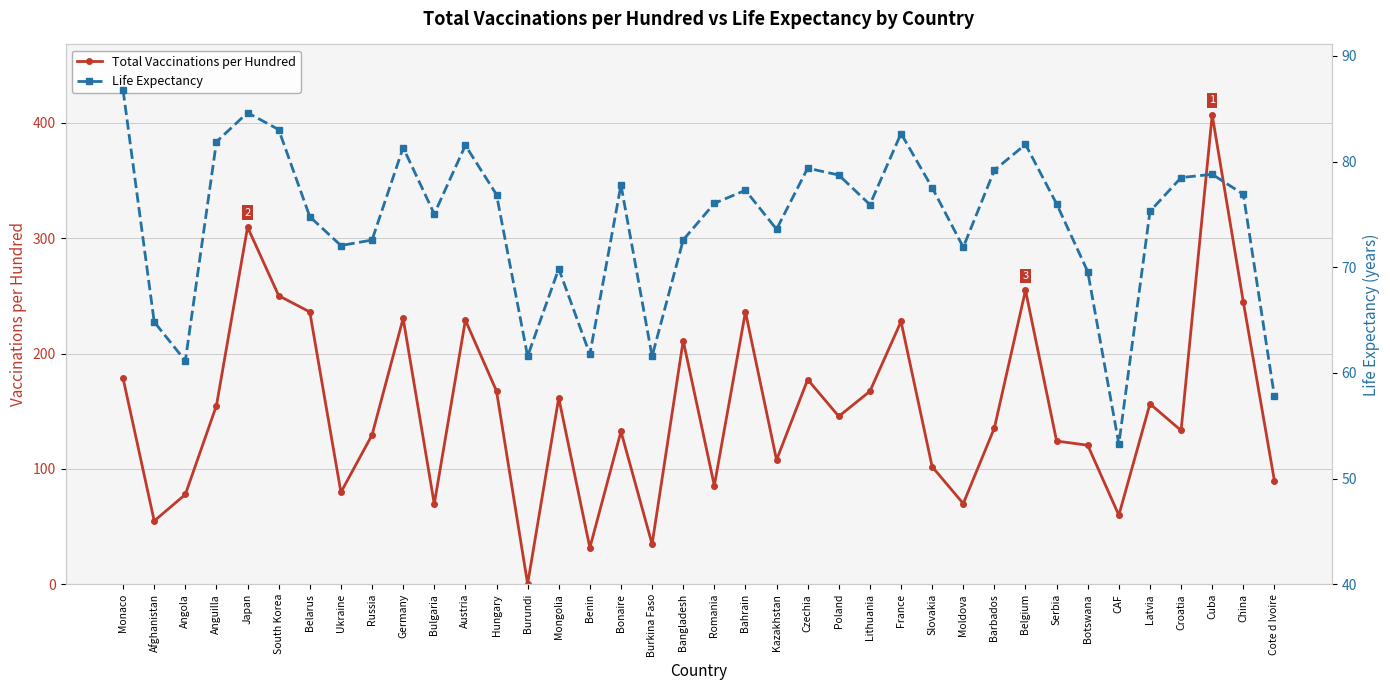

What position from the right is Ukraine?

31